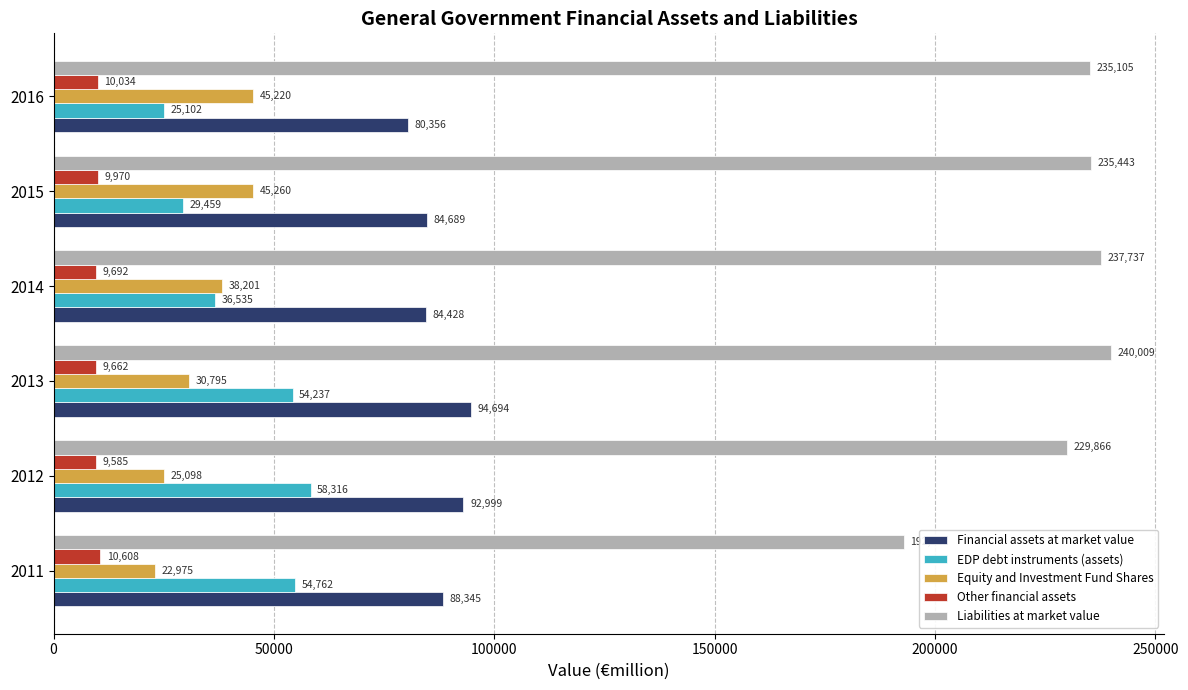

Read the Liabilities at market value value at 2012.

229866